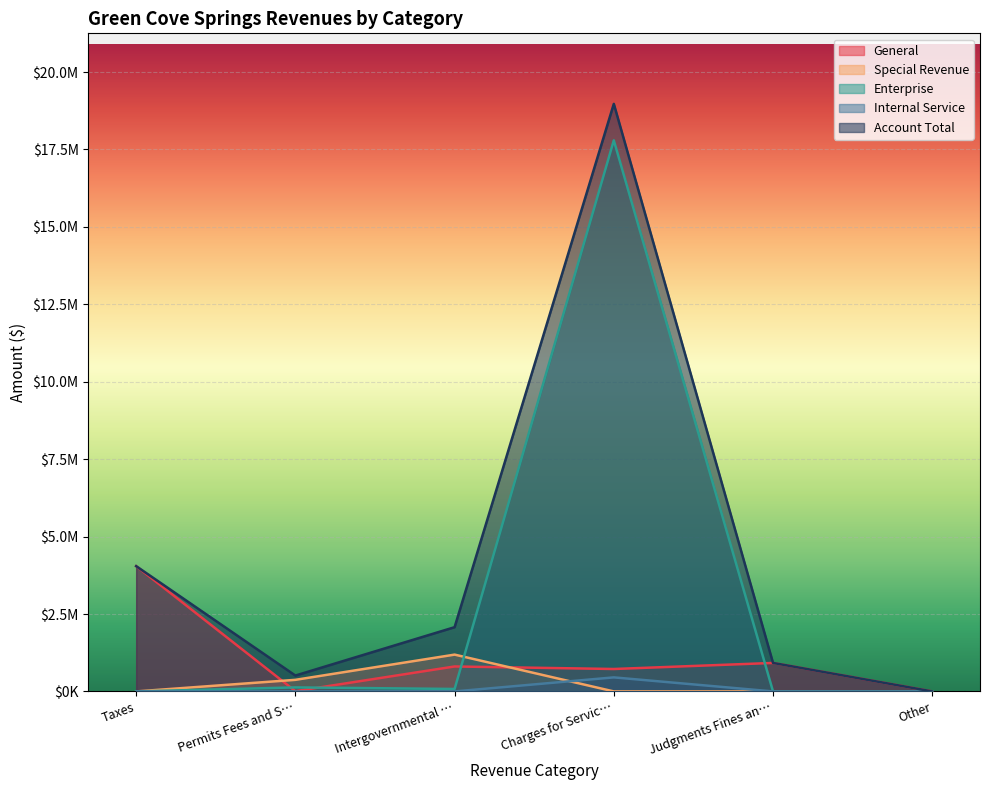

True or false: Internal Service and Enterprise cross at least once.

False